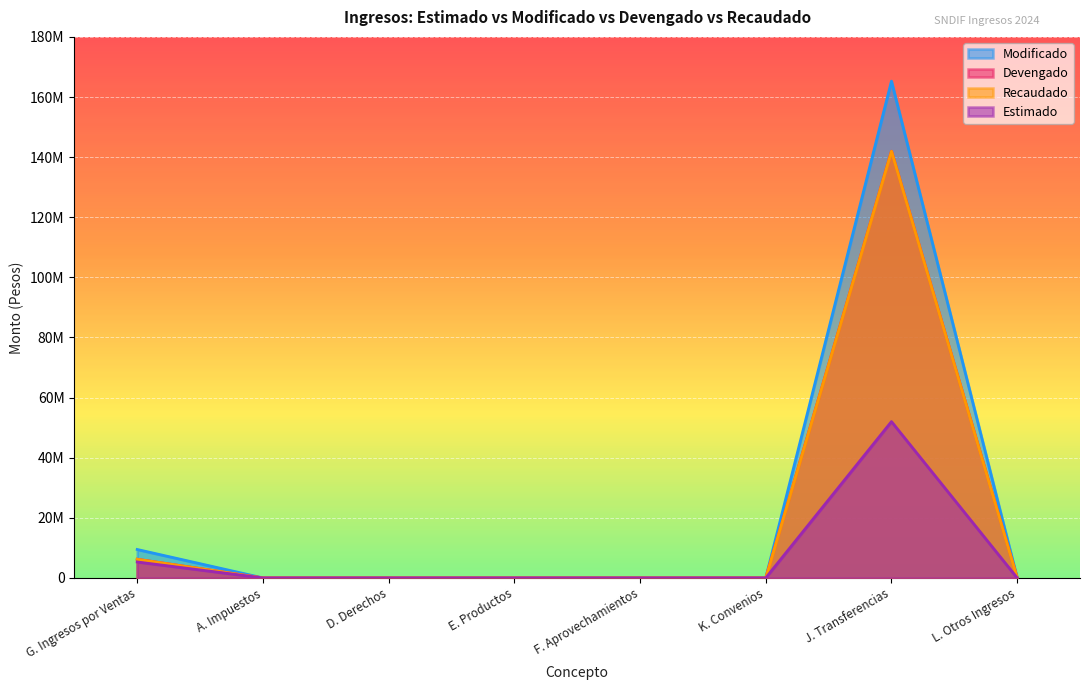

At which label does Modificado reach its minimum?

A. Impuestos